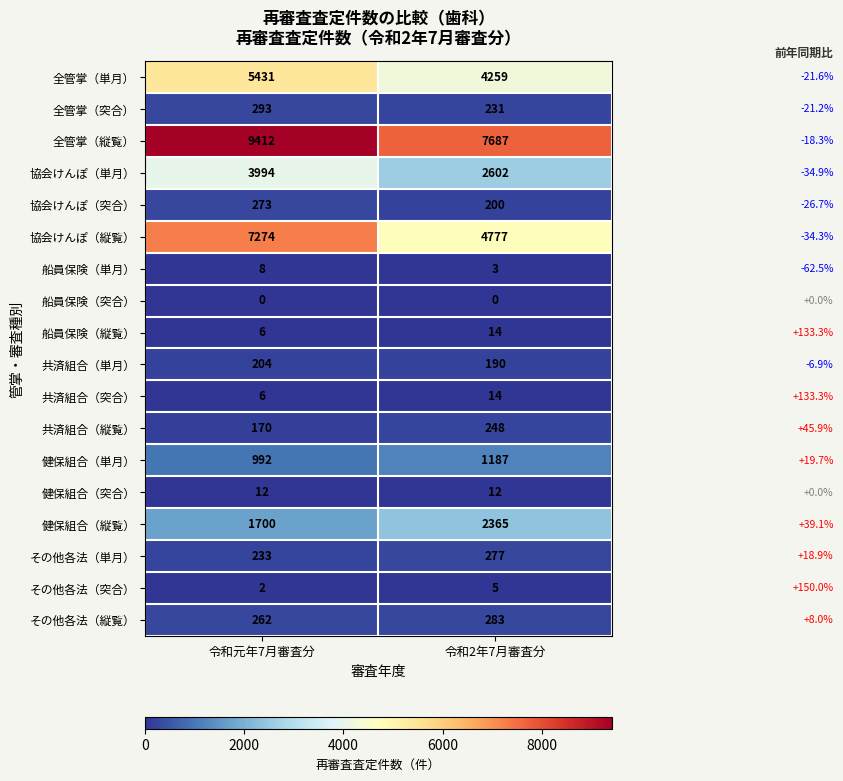

How many distinct data groups are displayed?

18